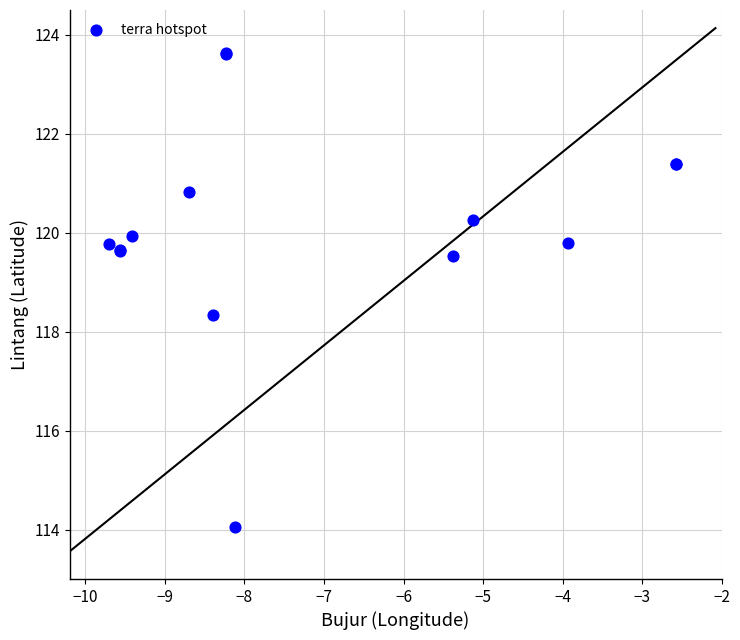

What Y value in the scatter plot is closest to 118?

118.3